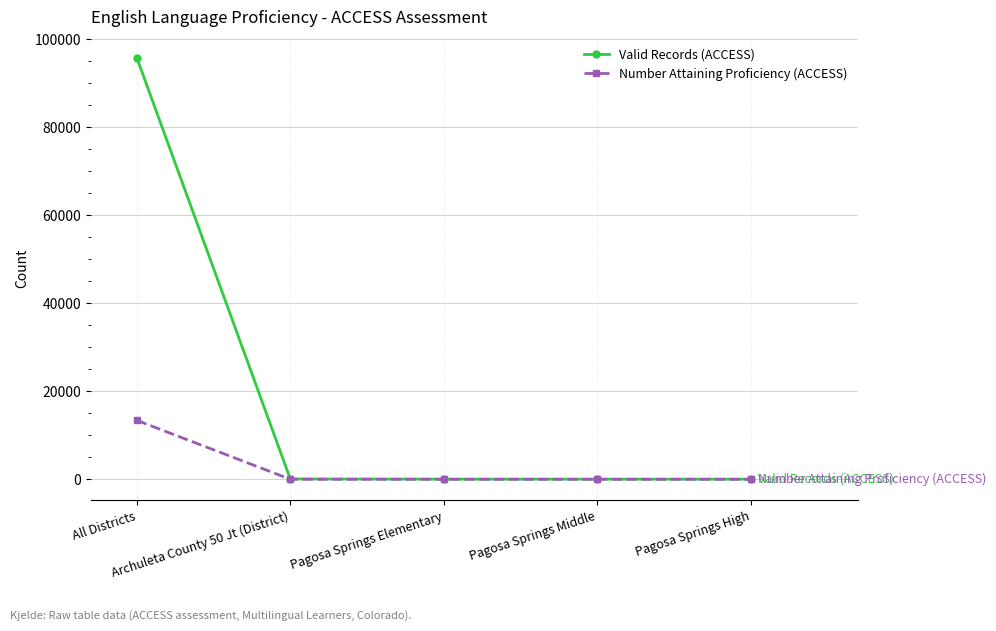

What position from the left is Pagosa Springs High?

5